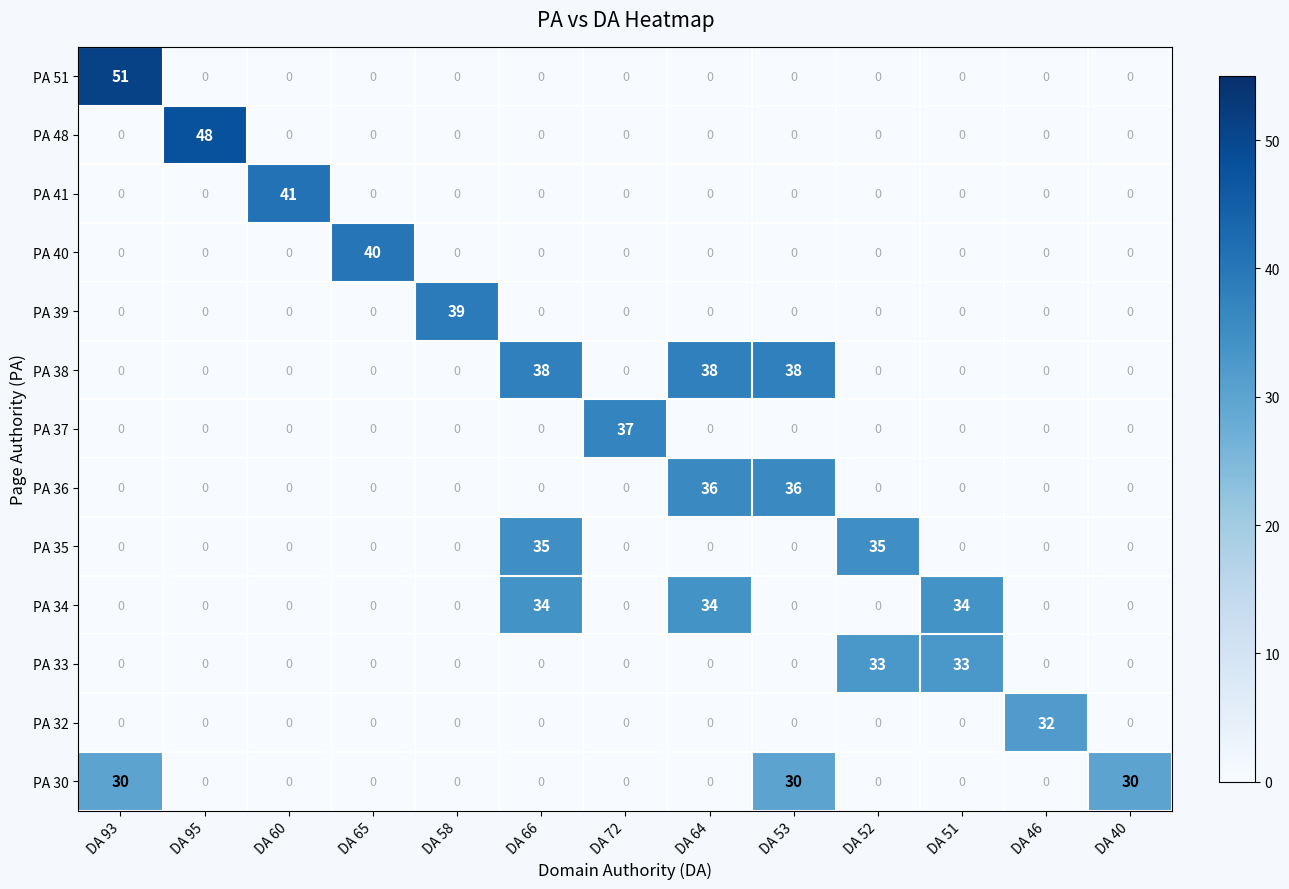

What is the difference between the highest and lowest values at DA 53?

38